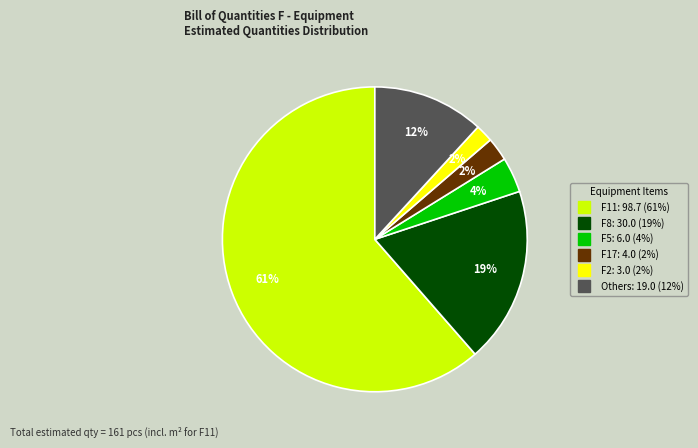

Is there a majority slice in this chart?

Yes